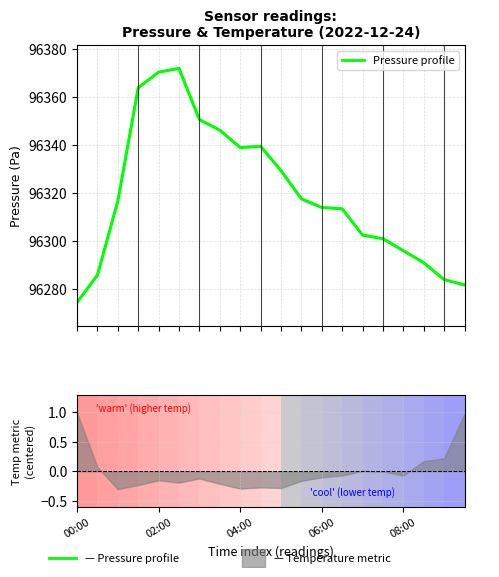

At which category does the data reach its first local peak?

5